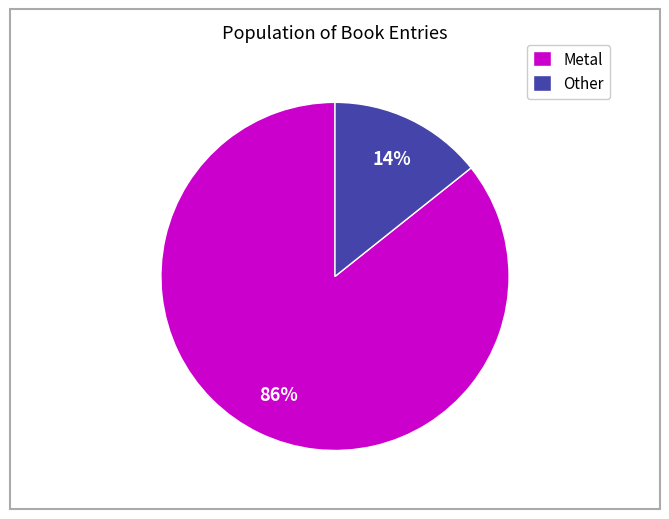

To the nearest percent, what percentage of the pie is Other?

14%